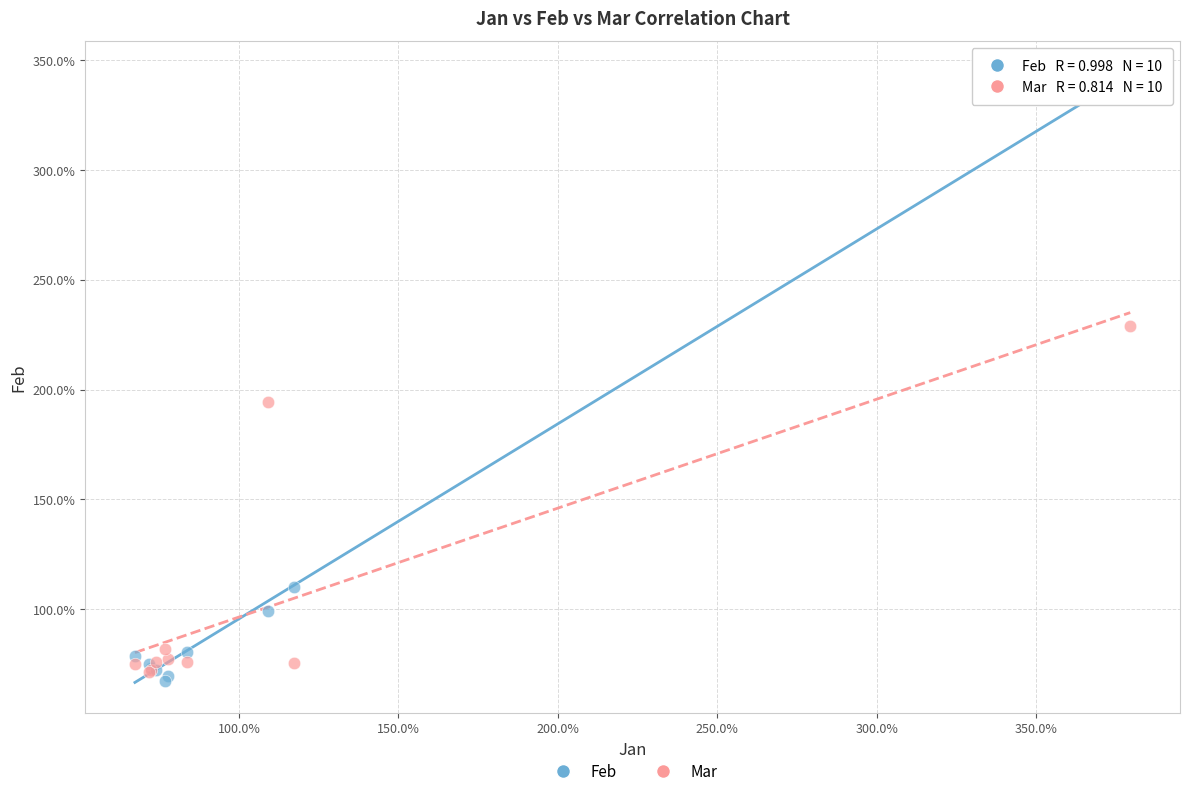

Which series has the largest Y range (max minus min)?

Feb